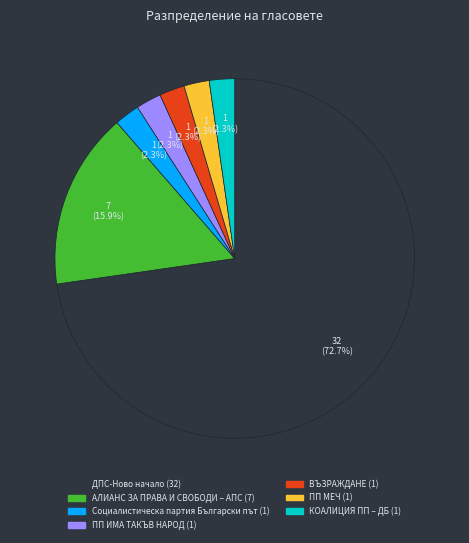

How many slices are in this pie chart?

7